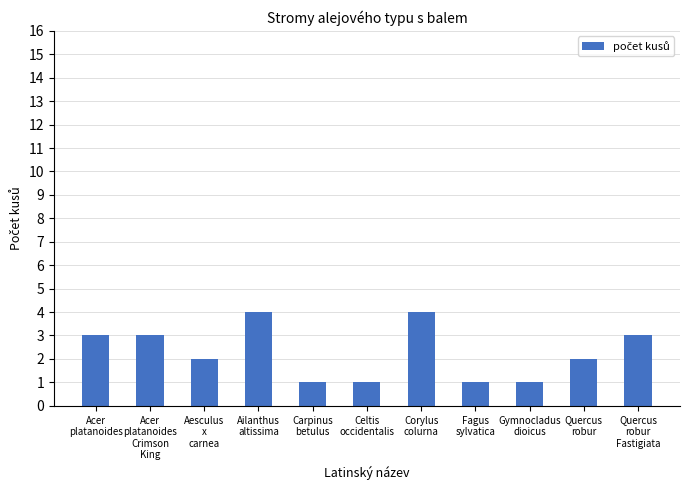

Reading left to right, what are all the values shown in this chart?

Acer
platanoides=3	Acer
platanoides
Crimson
King=3	Aesculus
x
carnea=2	Ailanthus
altissima=4	Carpinus
betulus=1	Celtis
occidentalis=1	Corylus
colurna=4	Fagus
sylvatica=1	Gymnocladus
dioicus=1	Quercus
robur=2	Quercus
robur
Fastigiata=3